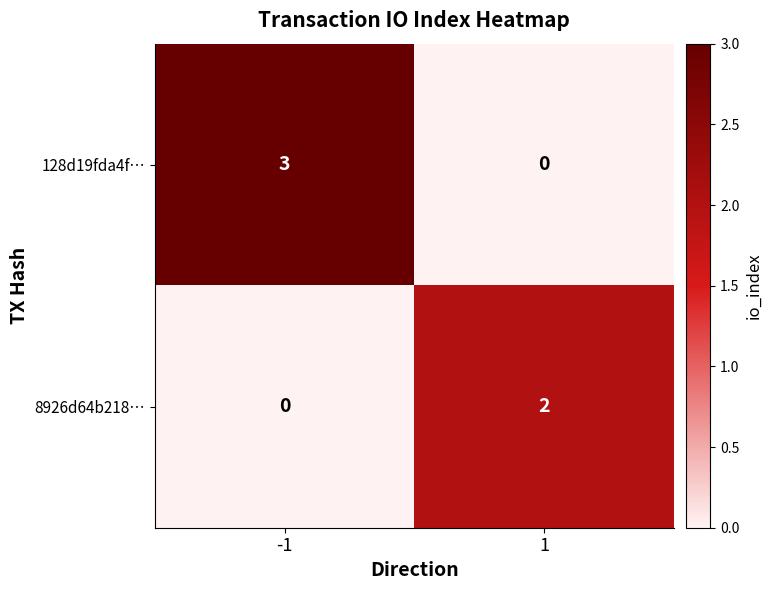

True or false: 8926d64b218… has a value of 2 at 1.

True